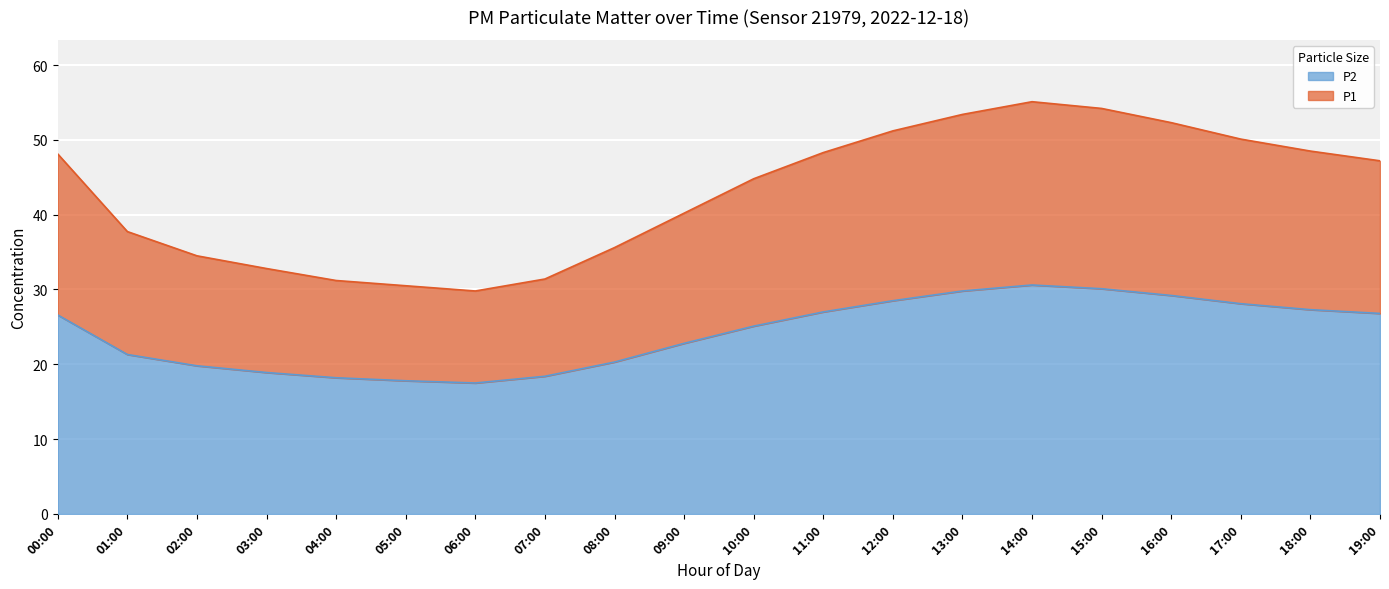

What position from the right is 00:00?

20